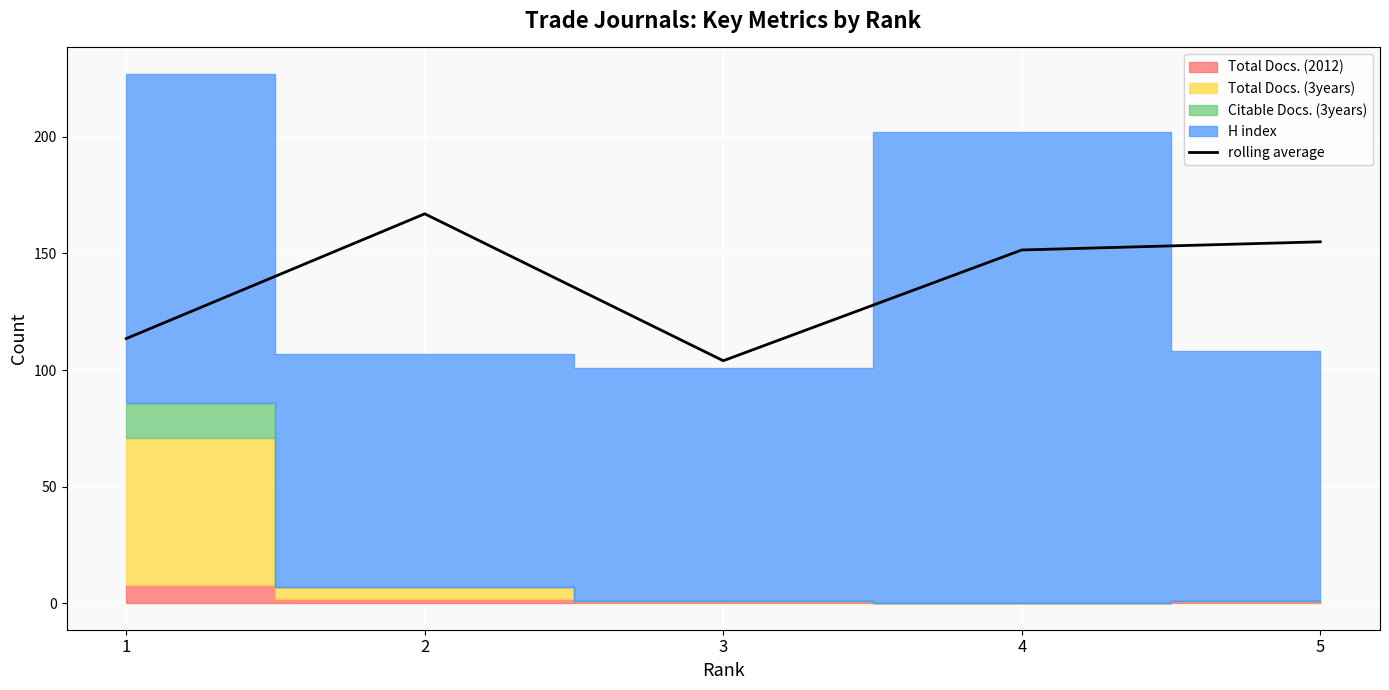

What is the value of the 3rd point from the left?

104.0